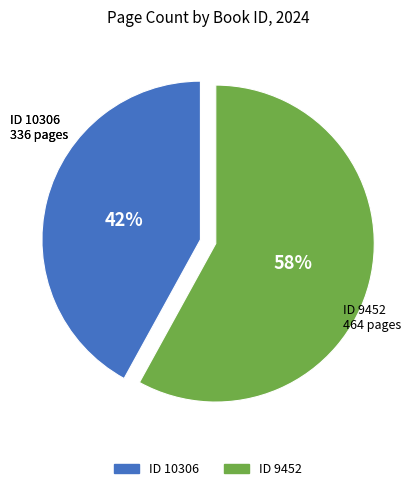

To the nearest percent, what is the difference between the largest and smallest slice percentages?

16%